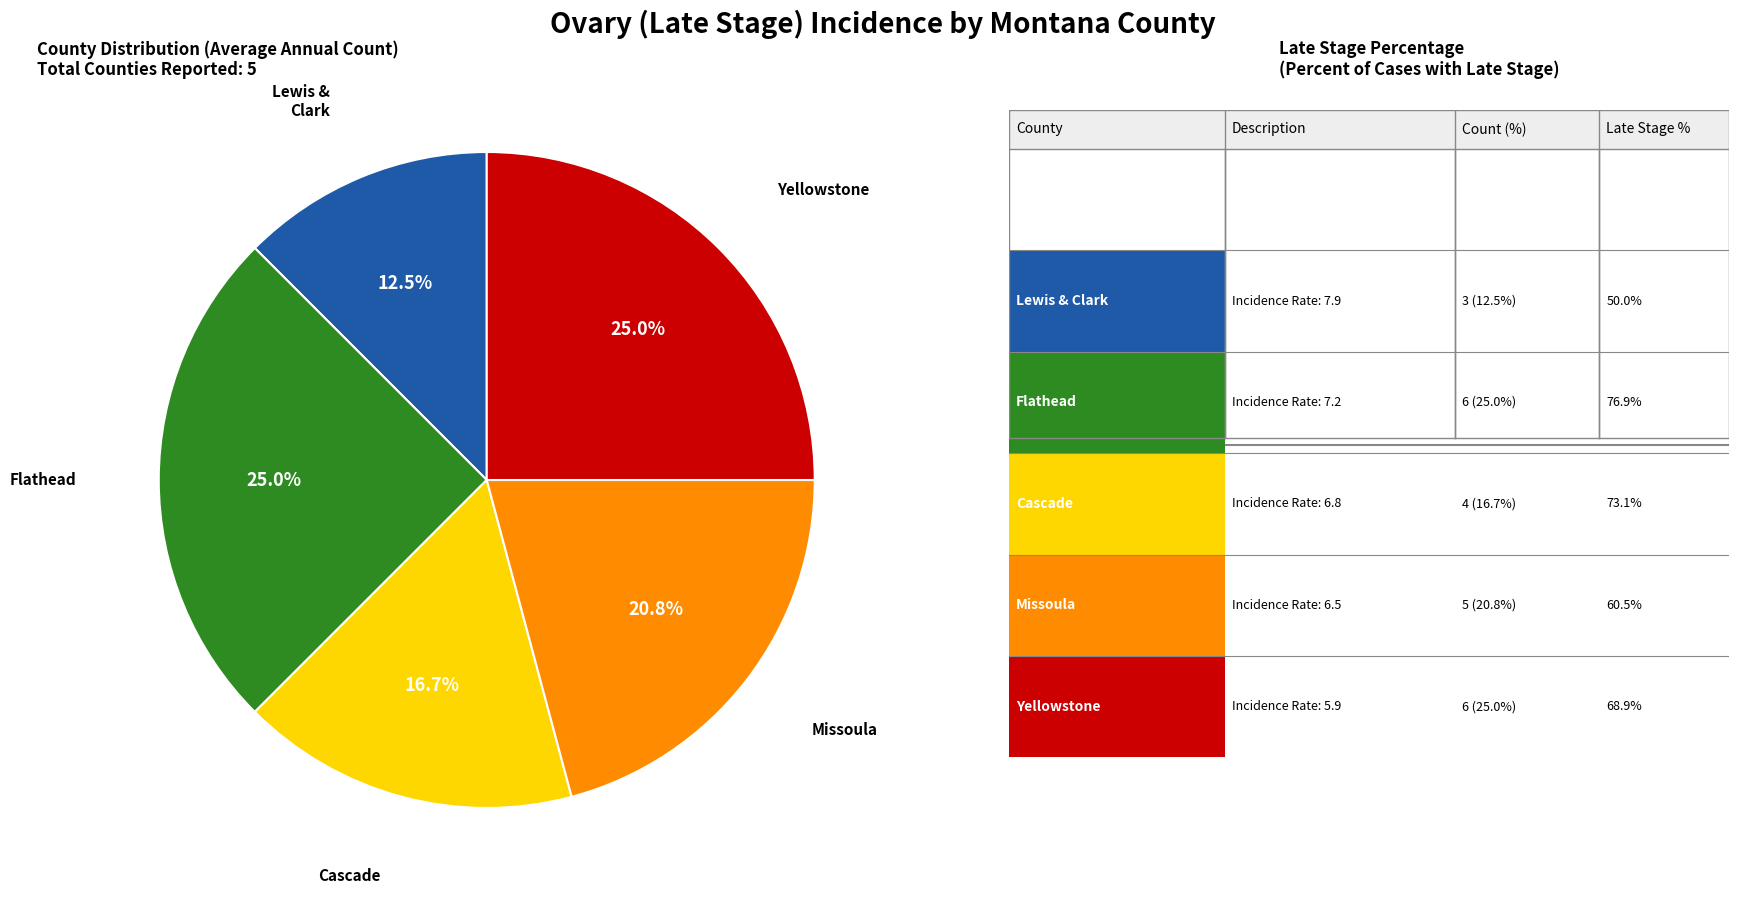

Is there a majority slice in this chart?

No